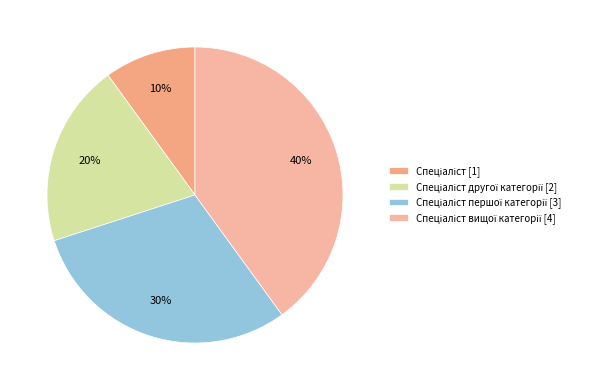

Count the number of slices in the pie.

4